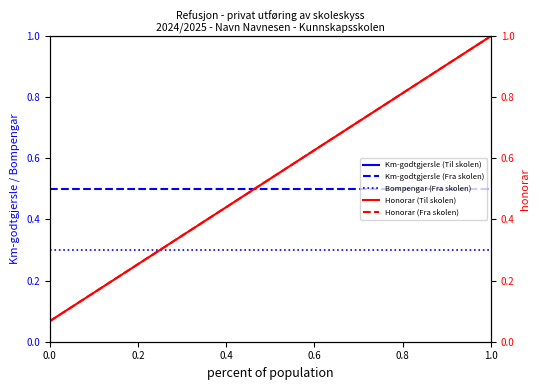

True or false: Km-godtgjersle (Fra skolen) and Km-godtgjersle (Til skolen) cross at least once.

False